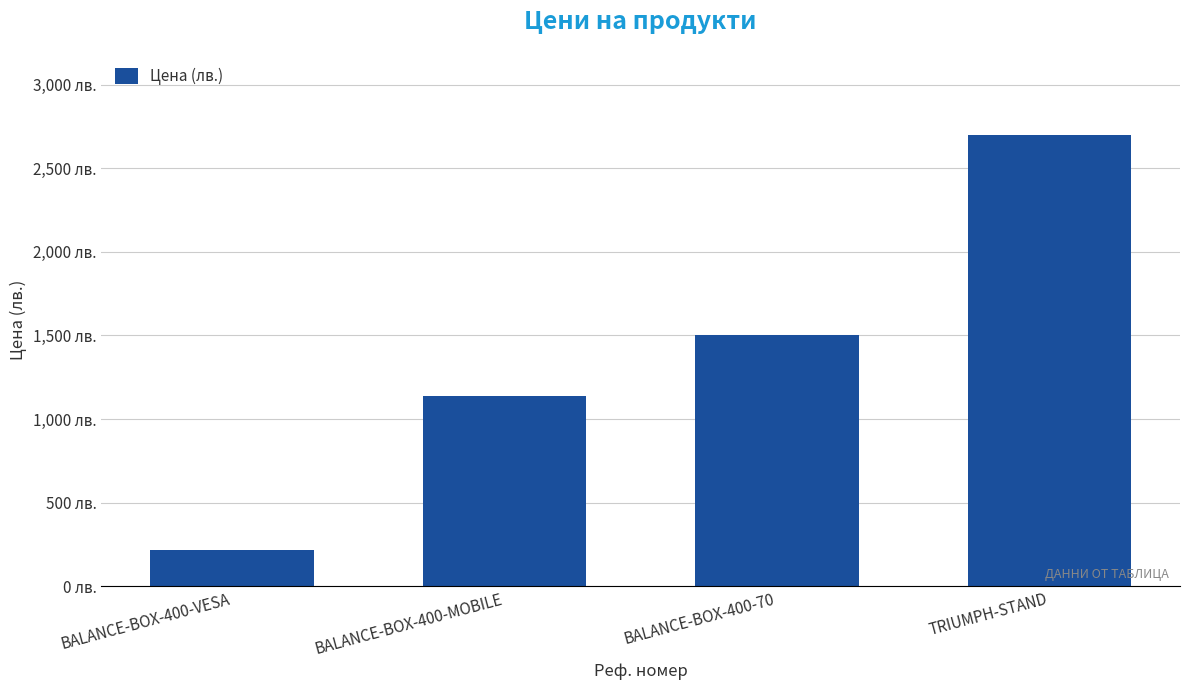

Reading left to right, transcribe all the data shown in this chart.

216.0	1140.0	1500.0	2699.0